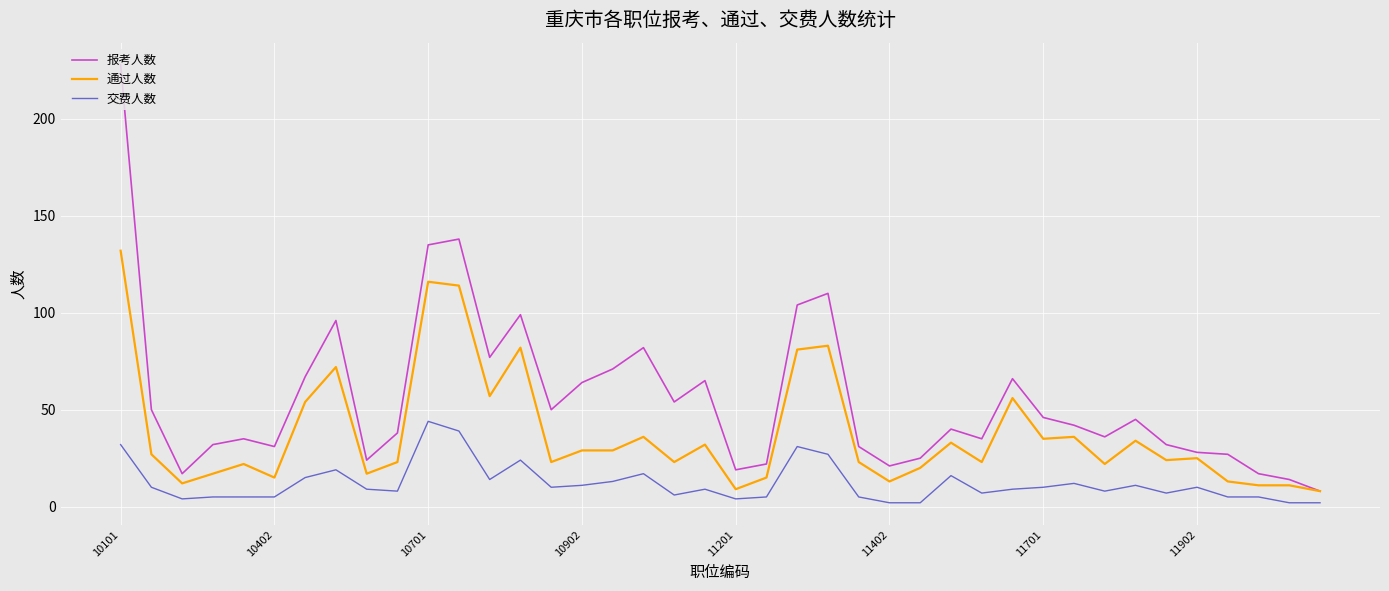

What is the sum of all 通过人数 values?

1507